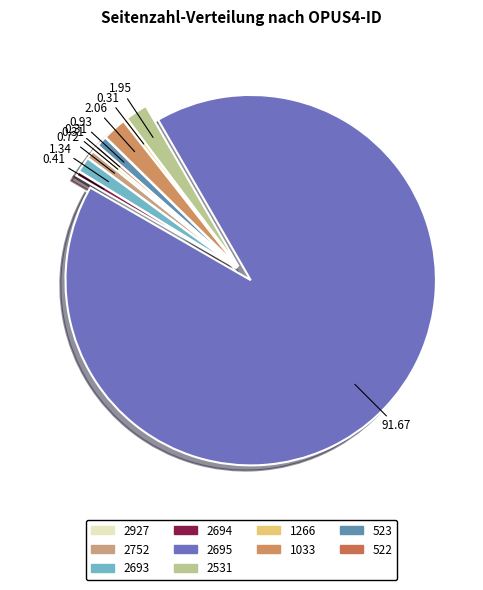

Count the number of slices in the pie.

10